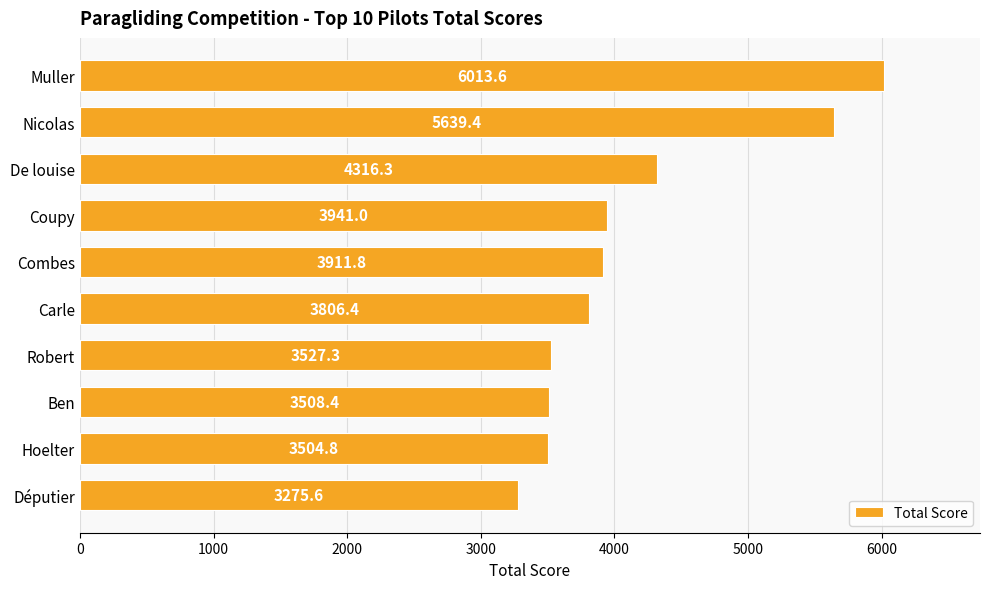

Which category has the lowest value across all series?

Députier